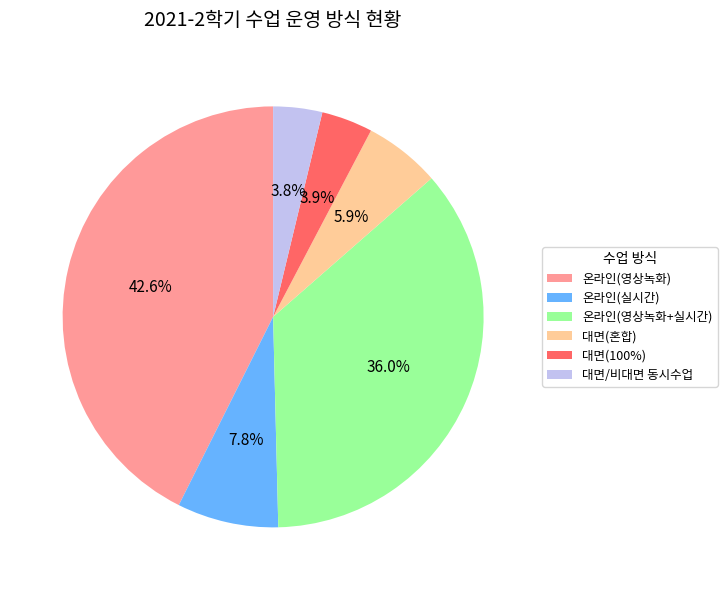

To the nearest percent, what is the difference between the 온라인(영상녹화+실시간) and 온라인(실시간) slice percentages?

28%